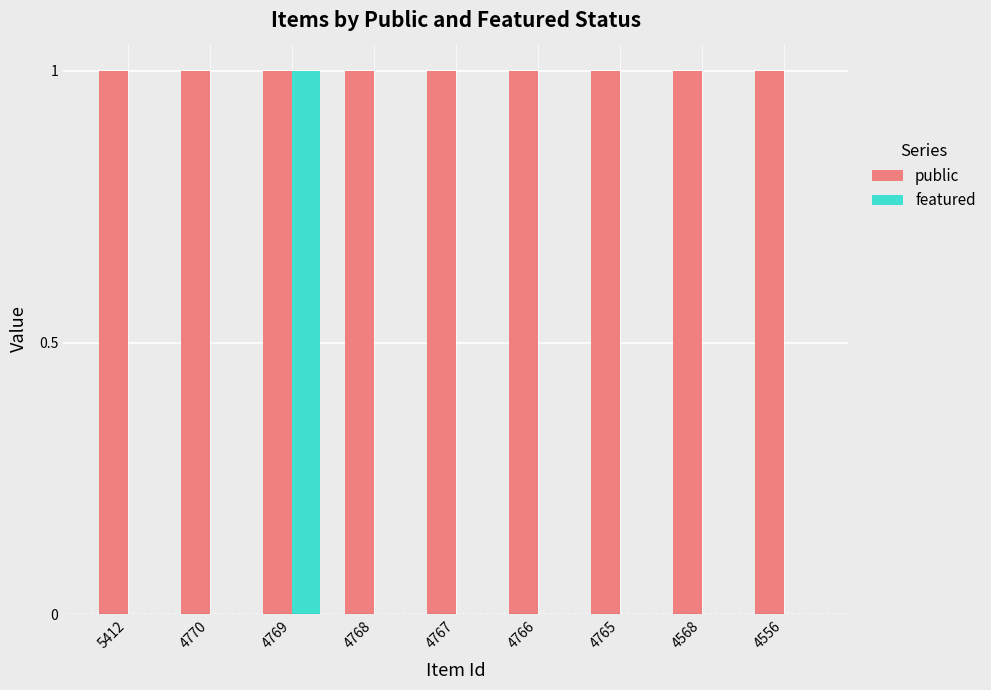

Which category has the highest value in the featured series?

4769